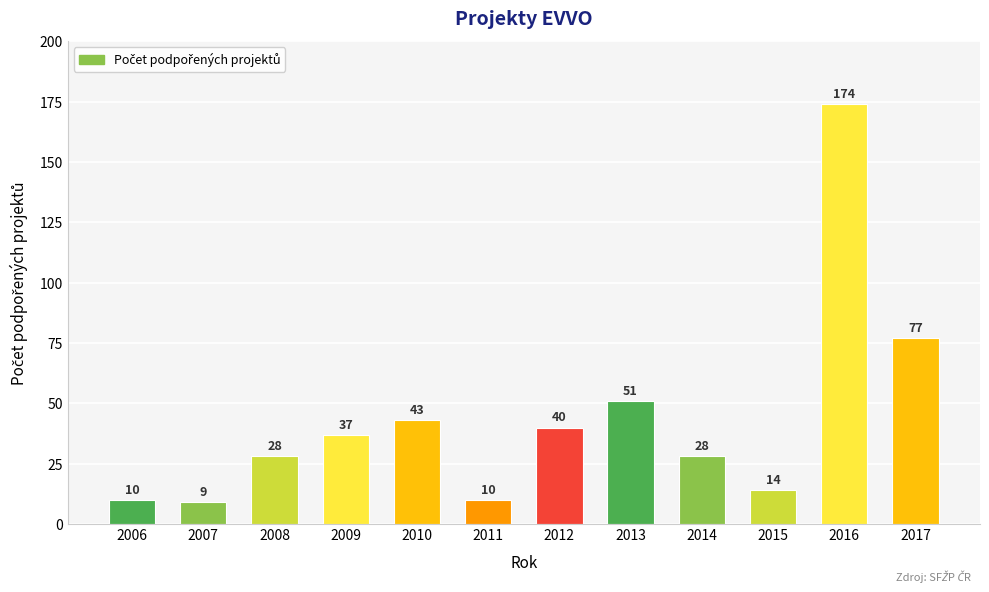

Which has a higher value, 2015 or 2014?

2014